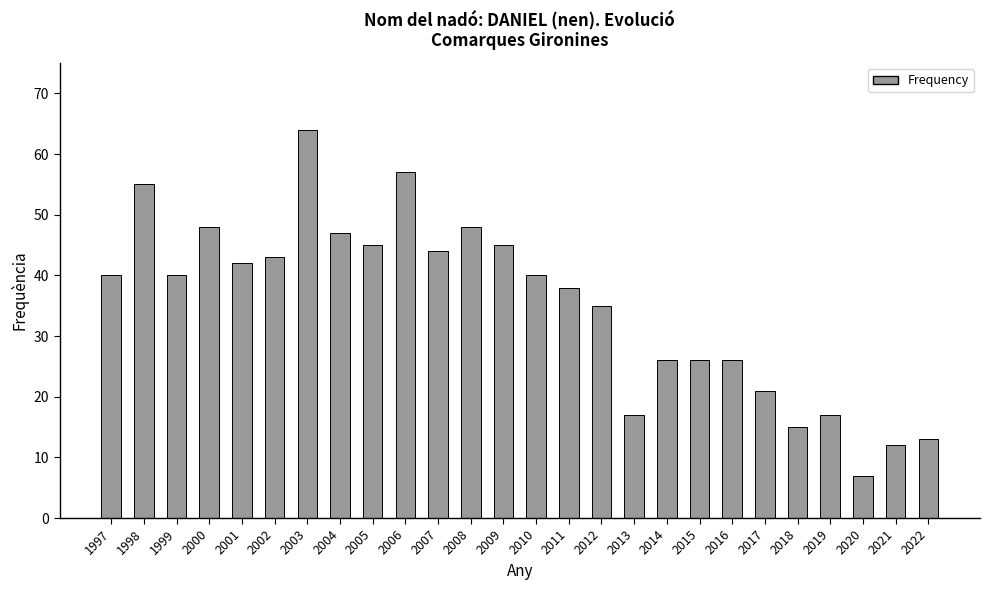

True or false: the data shows 70 at 2004.

False